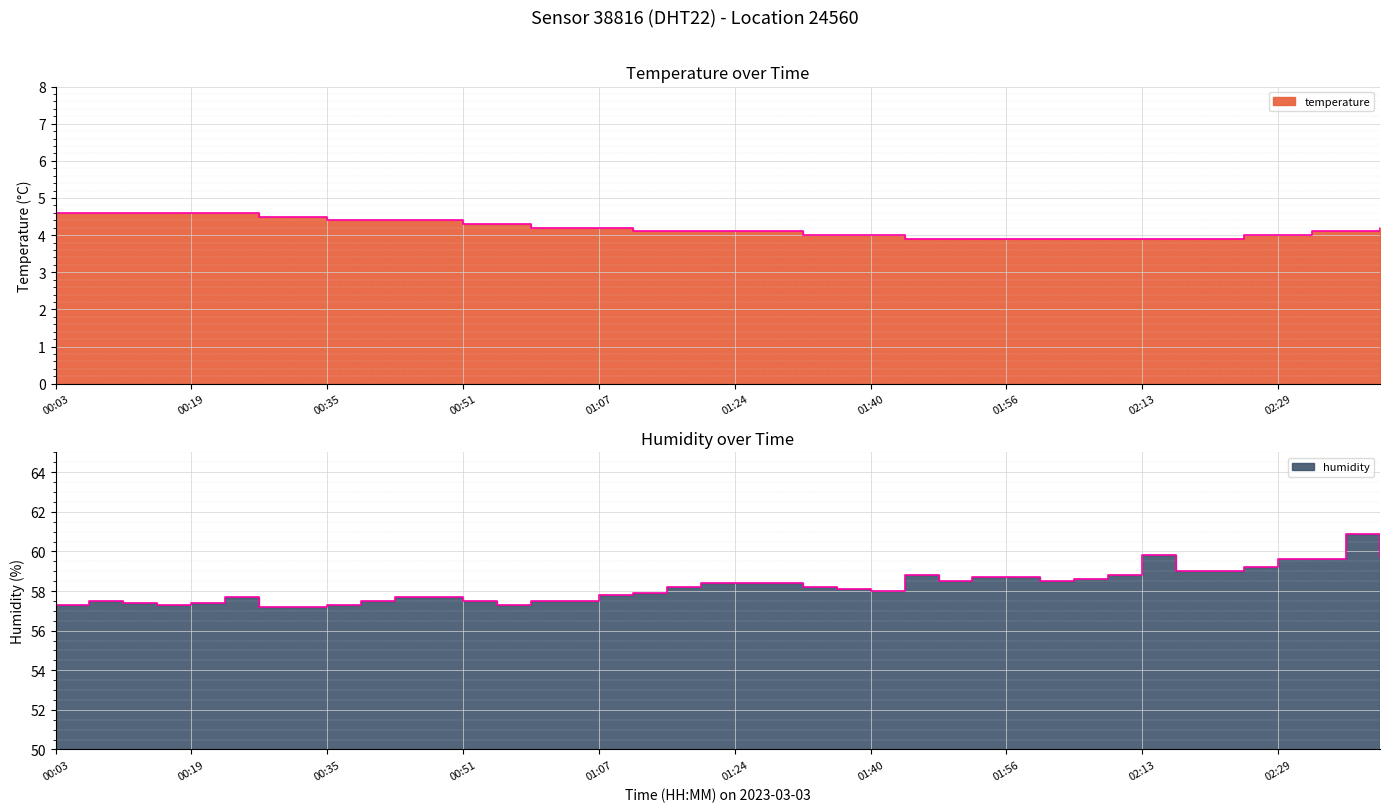

What is the sum of the humidity values at 00:19 and 00:15?

114.7